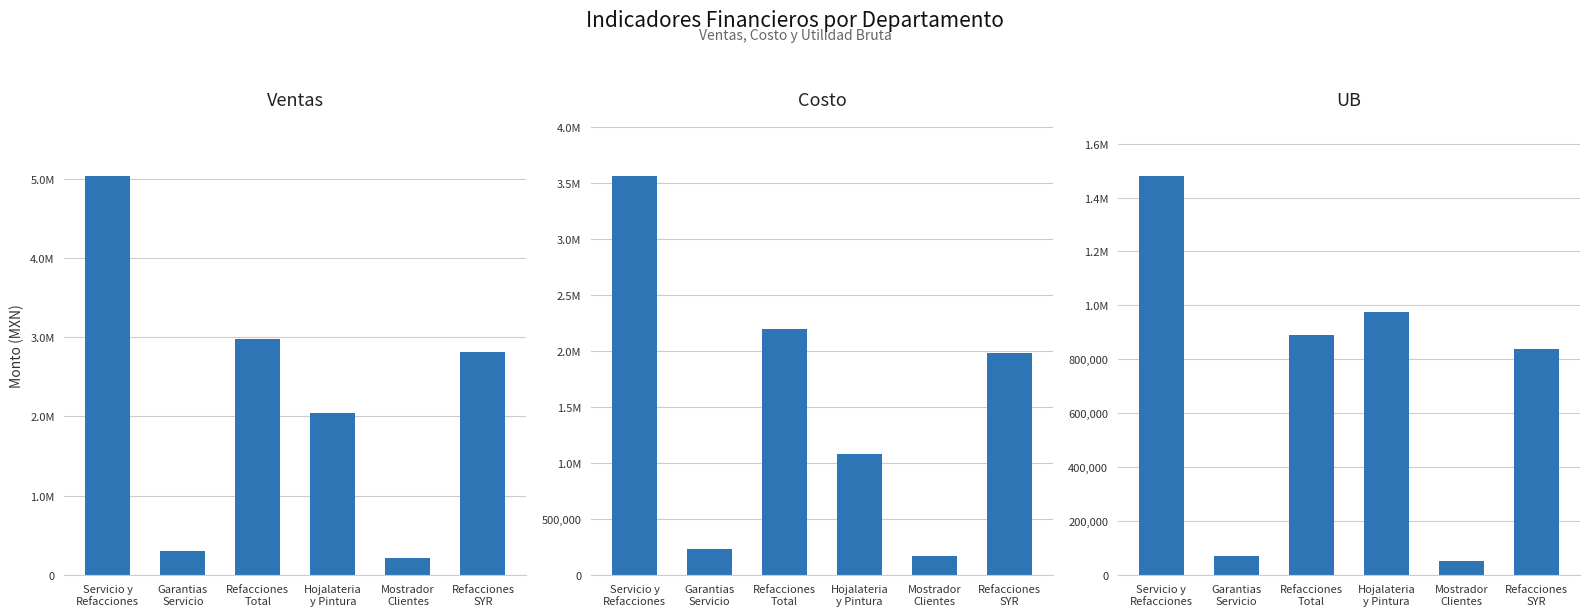

What is the difference between the Costo values at Servicio y
Refacciones and Mostrador
Clientes?

3394485